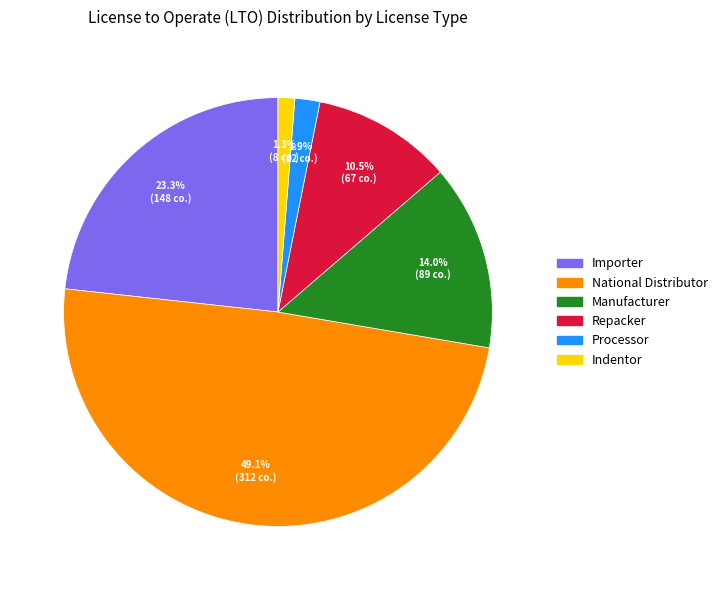

What percentage is the Manufacturer slice, to the nearest percent?

14%